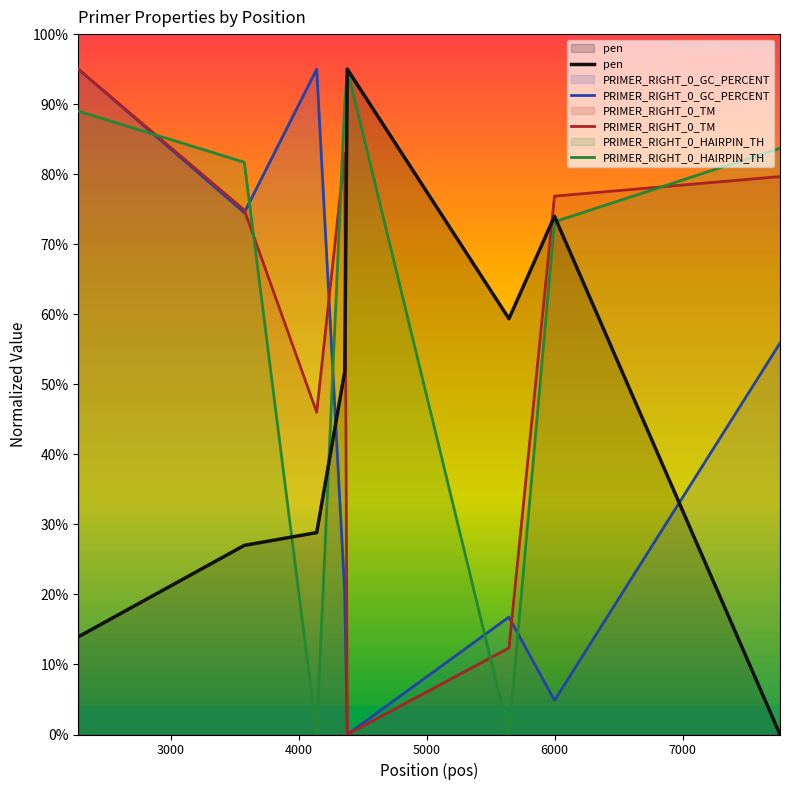

What is the difference between the maximum and second lowest values in the pen series?

81.1